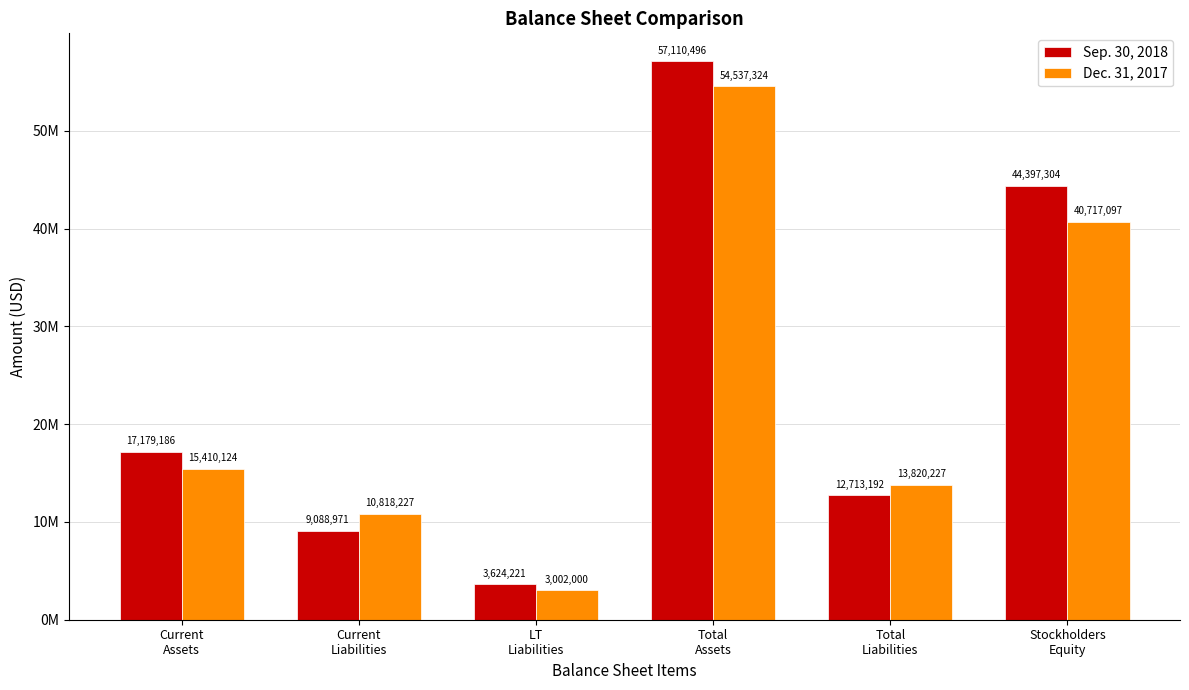

The value of Dec. 31, 2017 at Total
Assets is 26949385. True or false?

False